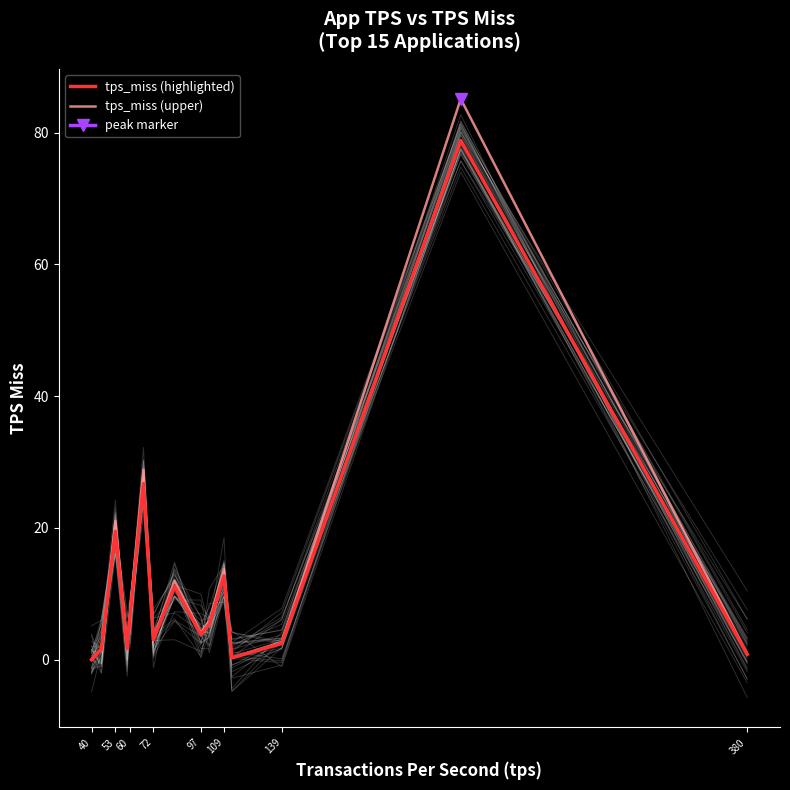

List the series in order of their overall mean, highest first.

tps_miss (upper), tps_miss (highlighted)